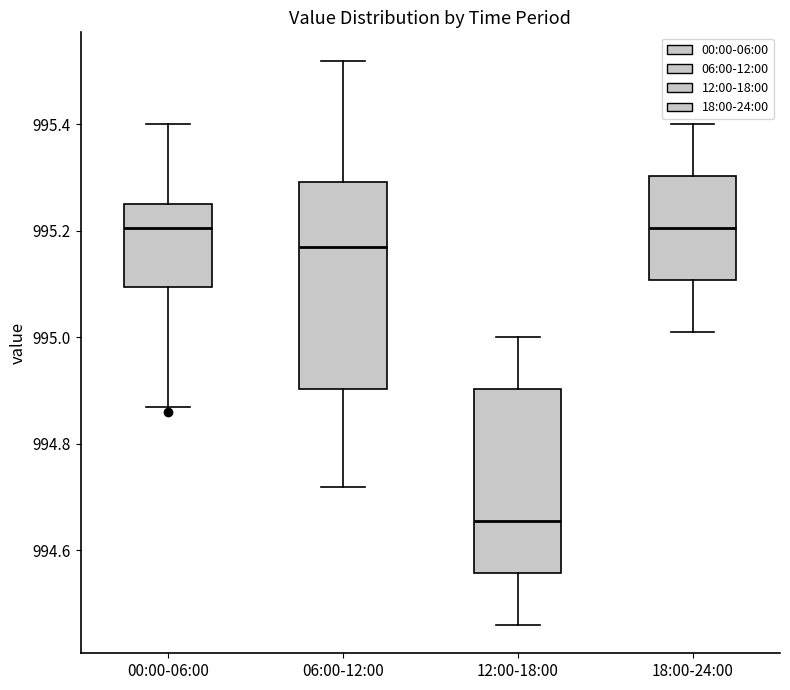

Reading left to right, read every box against the y-axis: the position of its median line, the range the box covers, and the ends of its whiskers. The values are not printed on the chart, so give them approximately, as read against the axis.

00:00-06:00: median 995.20, box 995.10 to 995.26, whiskers 994.88 to 995.40
06:00-12:00: median 995.18, box 994.90 to 995.30, whiskers 994.72 to 995.52
12:00-18:00: median 994.66, box 994.56 to 994.90, whiskers 994.46 to 995.00
18:00-24:00: median 995.20, box 995.10 to 995.30, whiskers 995.02 to 995.40